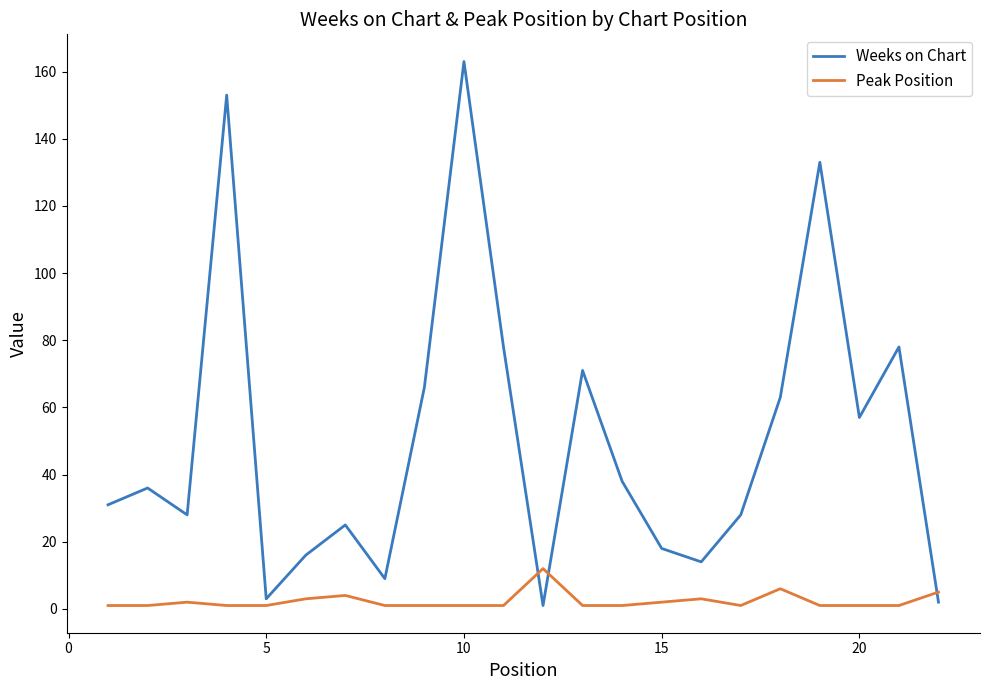

What is the maximum value shown in the chart?

163